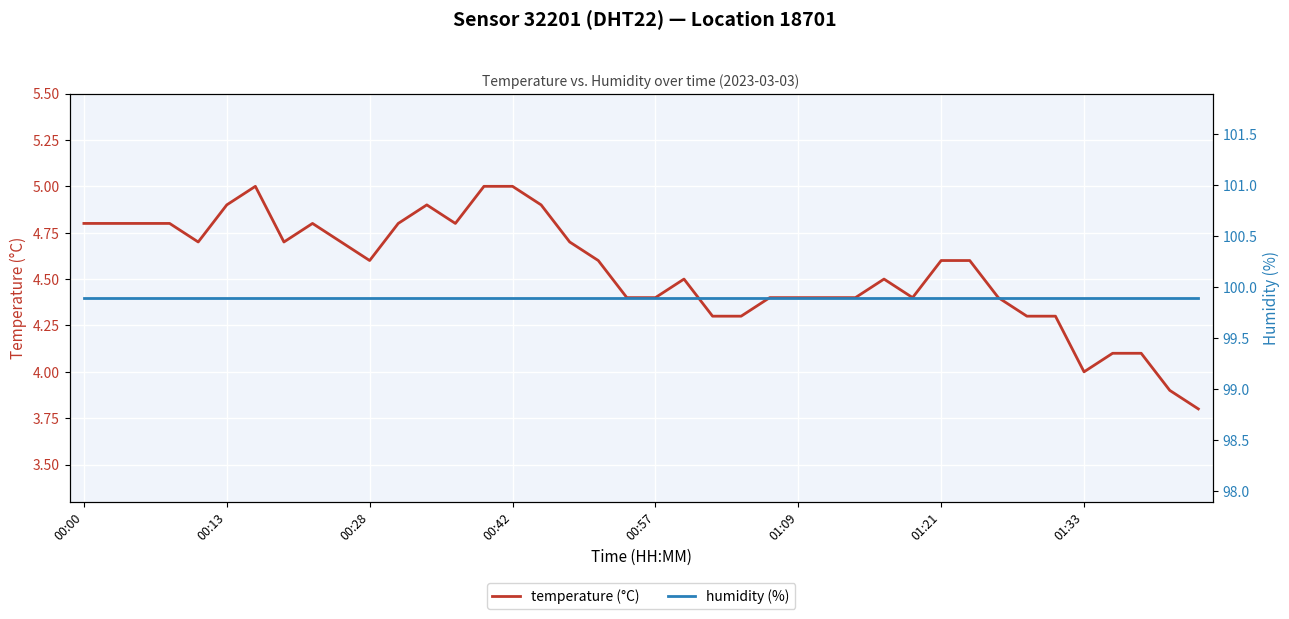

True or false: temperature (°C) has a value of 4.4 at 00:57.

True